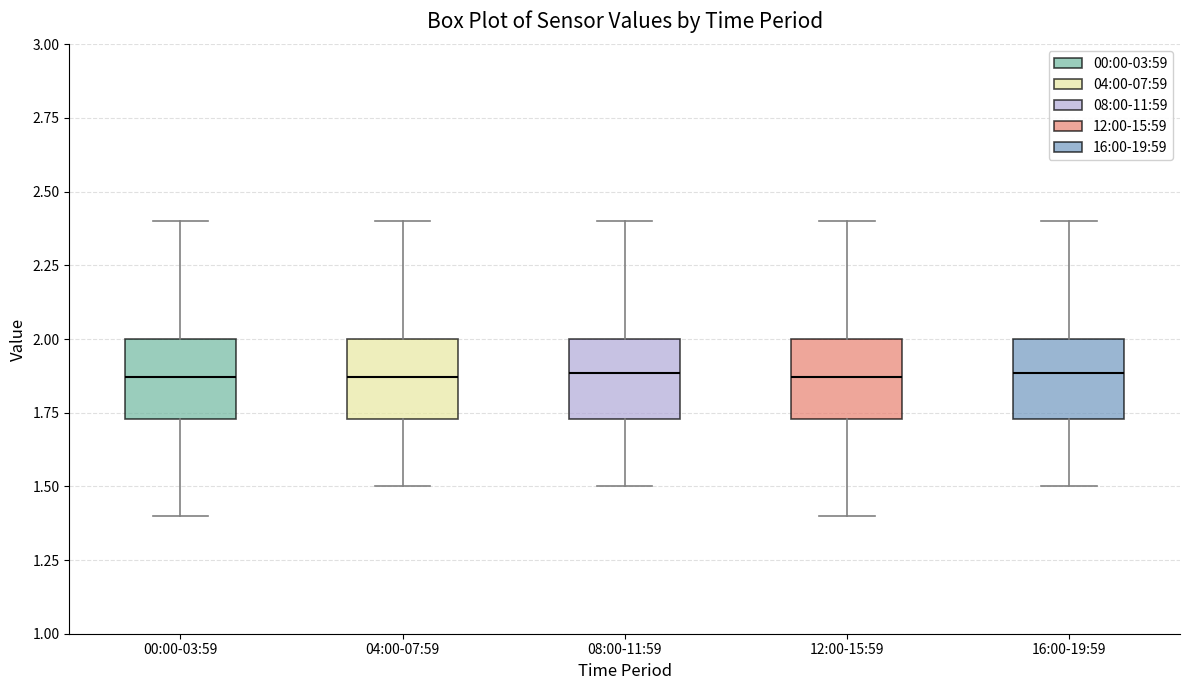

Where does the median line of the box for 00:00-03:59 sit on the y-axis? The values are not printed on the chart, so give them approximately, as read against the axis.

1.85